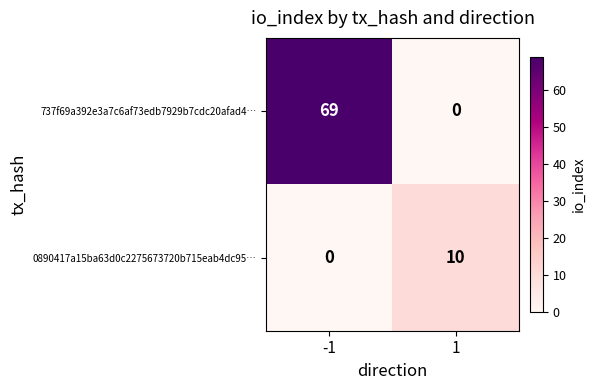

How many positive values does the 0890417a15ba63d0c2275673720b715eab4dc95… series have?

1